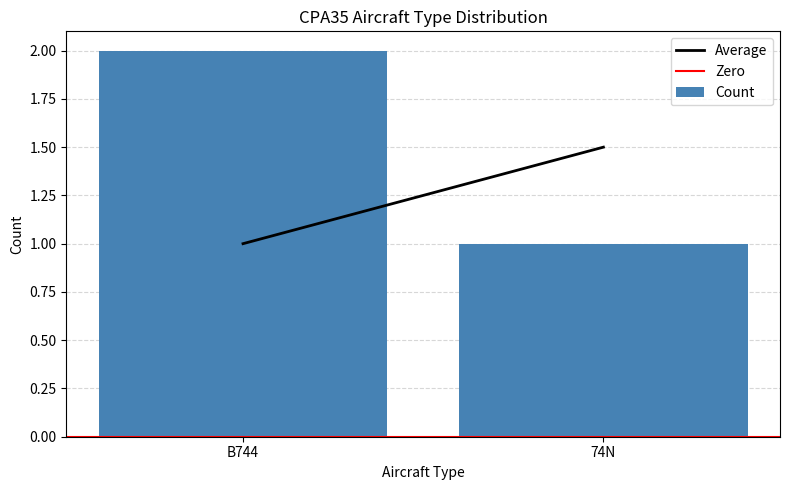

What is the label of the 1st bar from the right?

74N